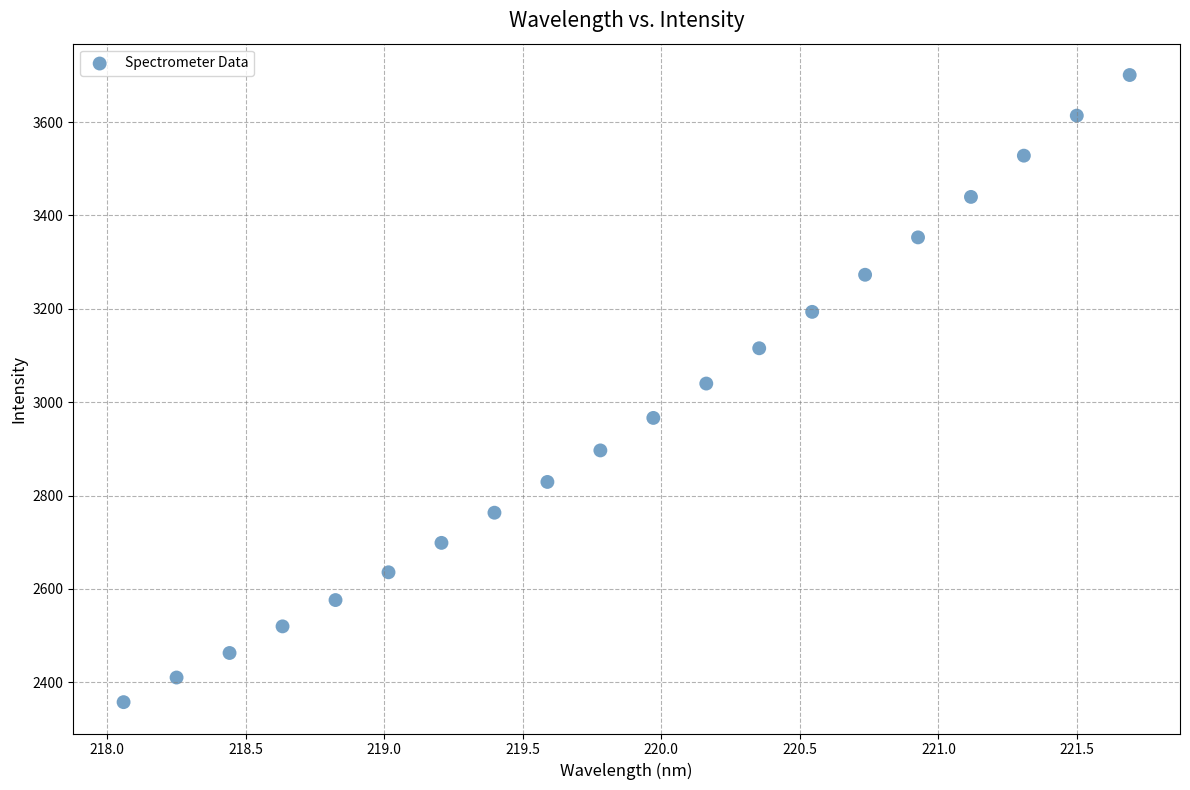

What is the range of Y values (max minus min)?

1343.5